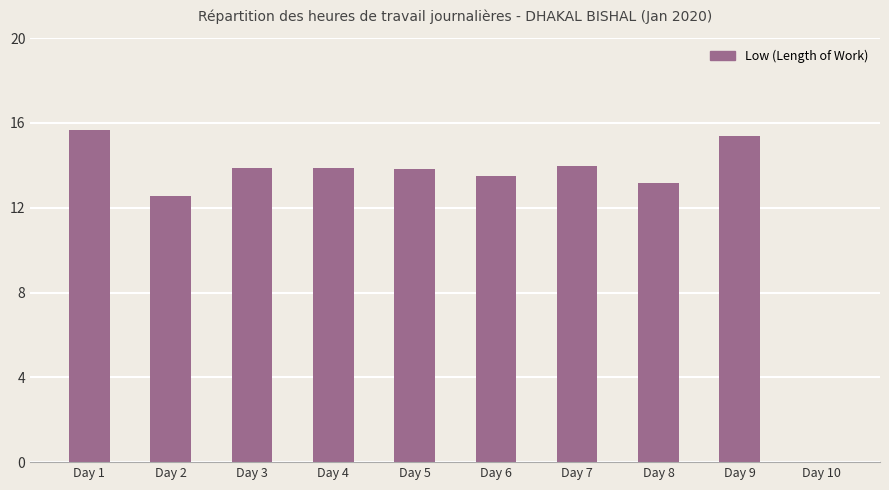

How many values exceed 13?

8